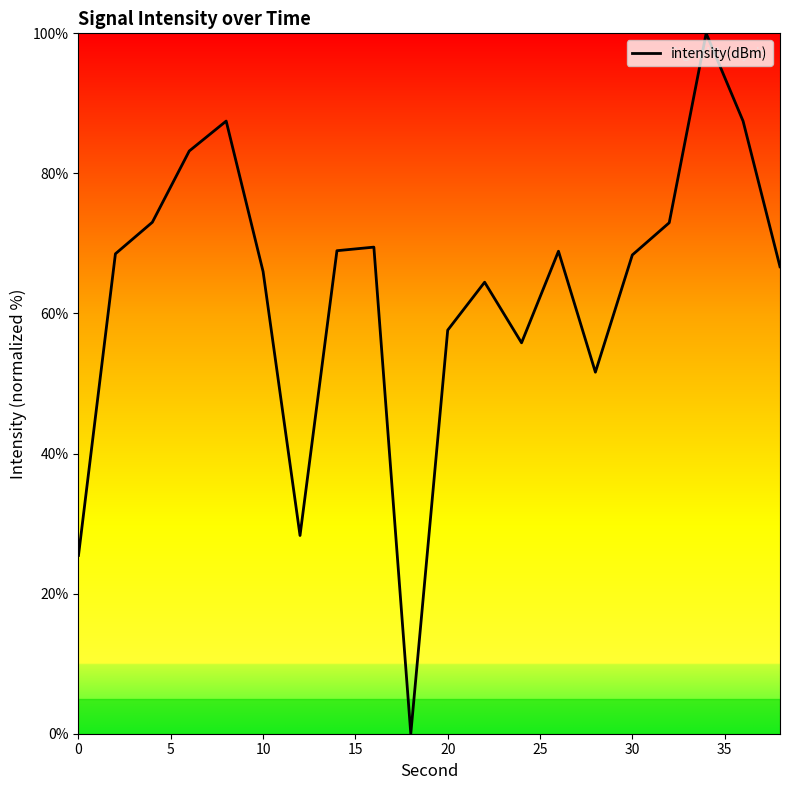

What is the greatest value displayed?

100.0